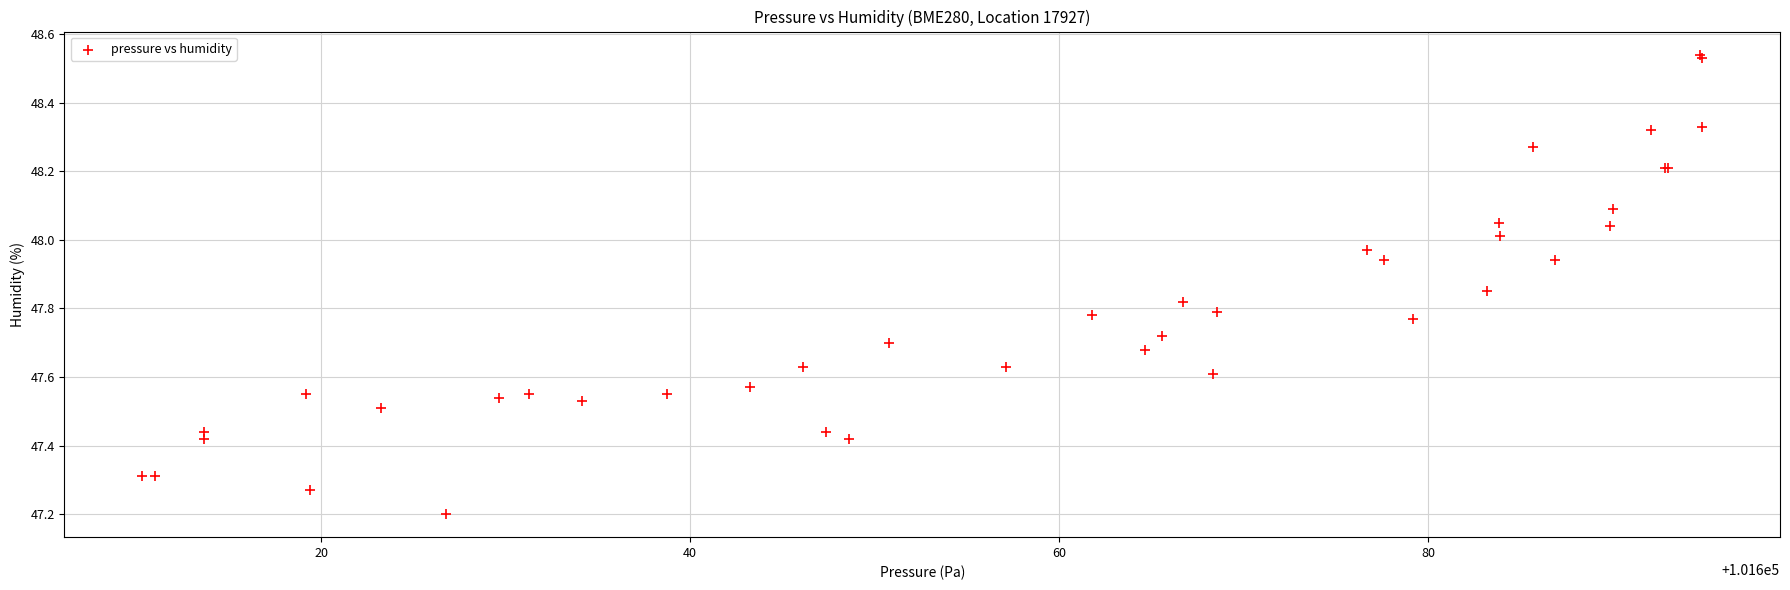

What Y value in the scatter plot is closest to 47?

47.2